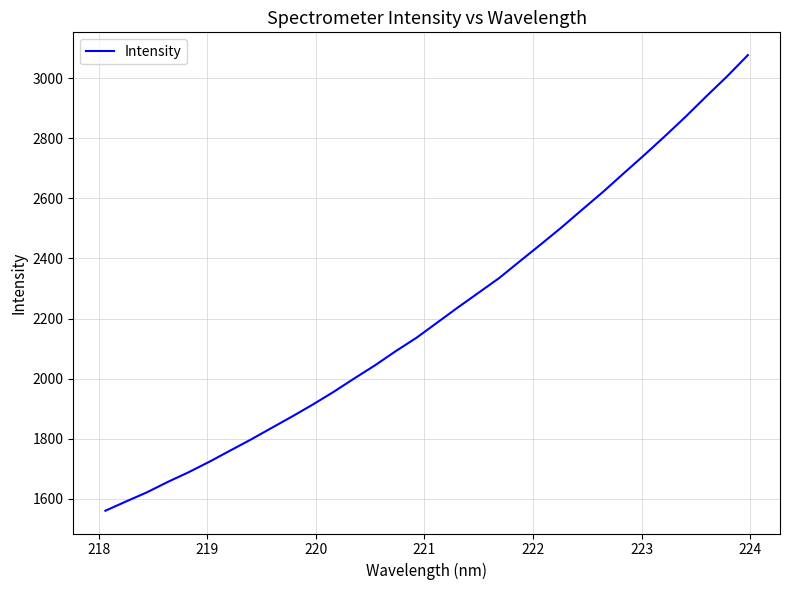

What is the greatest value displayed?

3077.5